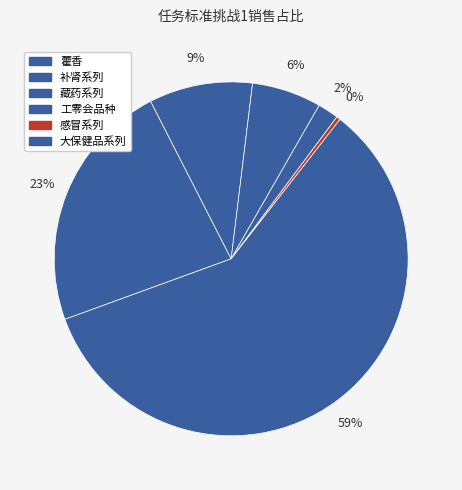

To the nearest percent, what is the combined percentage of 藏药系列 and 感冒系列?

7%